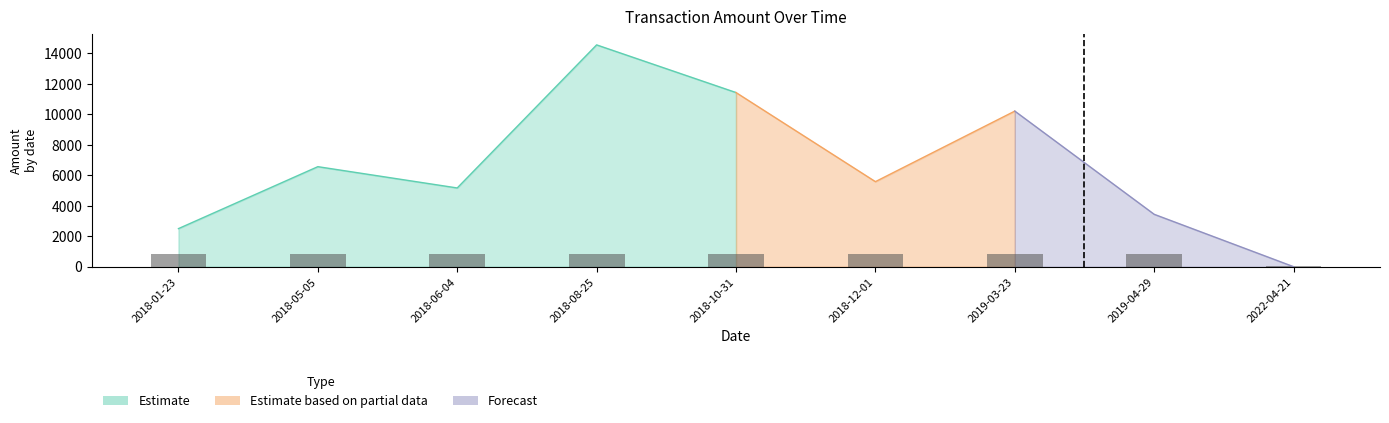

Are the bars horizontal?

No